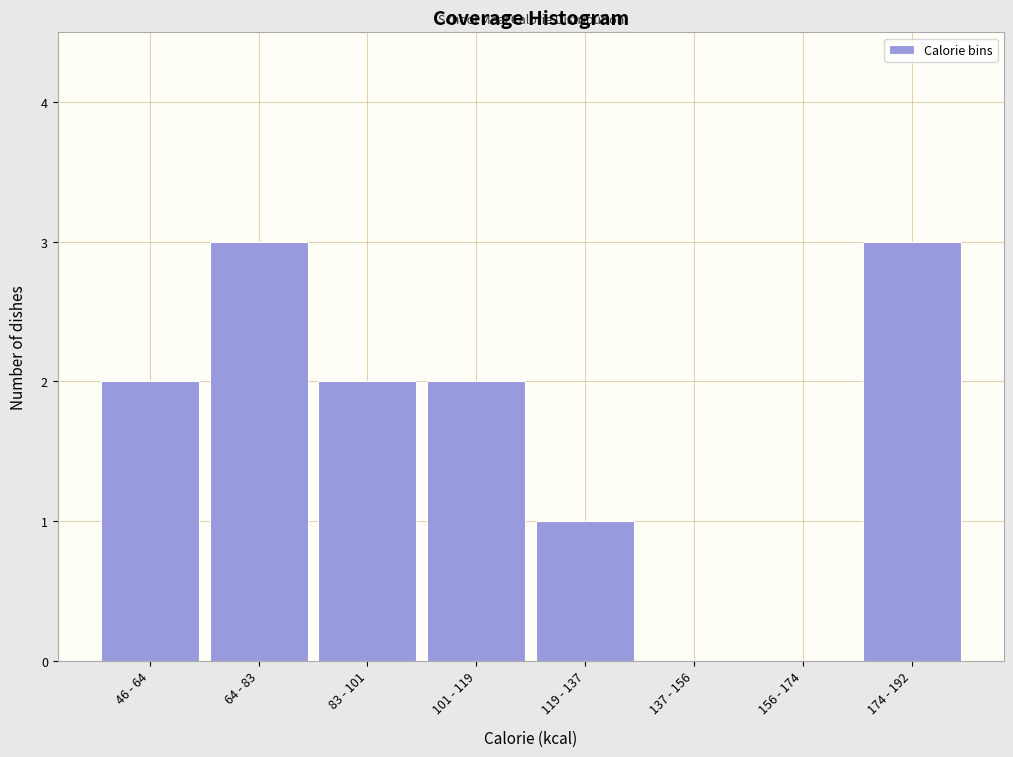

Reading left to right, list all the values displayed in this chart.

46 - 64=2	64 - 83=3	83 - 101=2	101 - 119=2	119 - 137=1	137 - 156=0	156 - 174=0	174 - 192=3